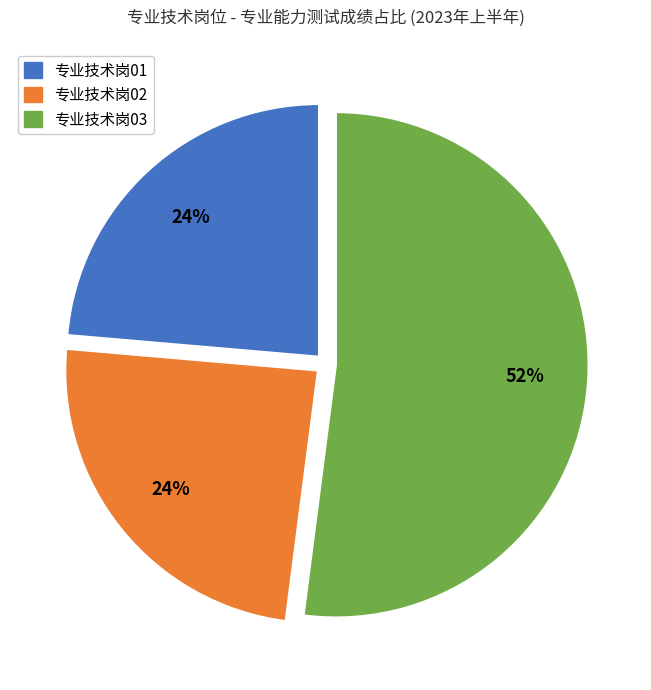

To the nearest percent, what is the average slice percentage?

33%